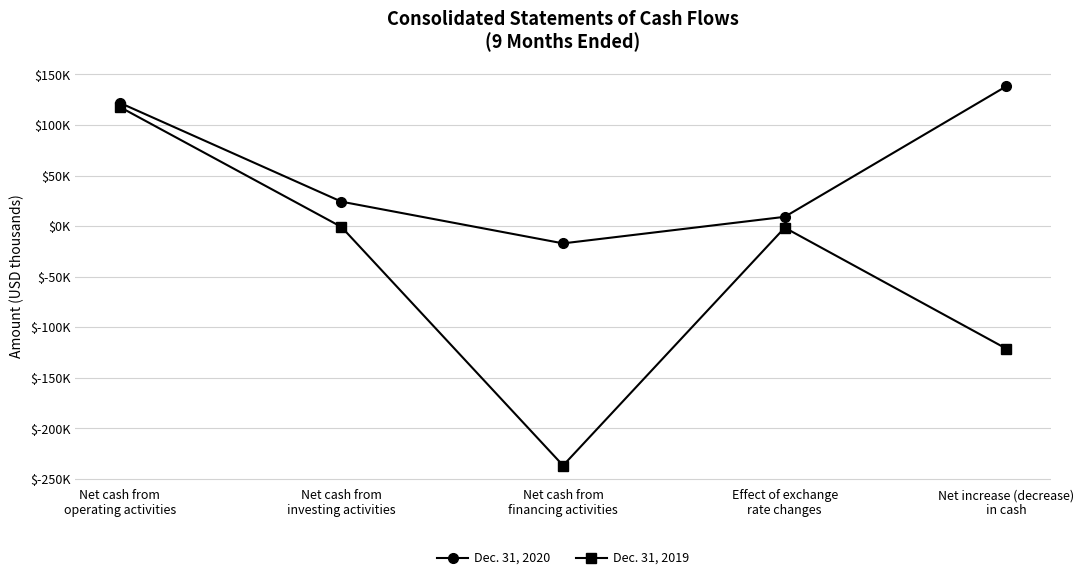

True or false: Dec. 31, 2020 and Dec. 31, 2019 cross at least once.

False